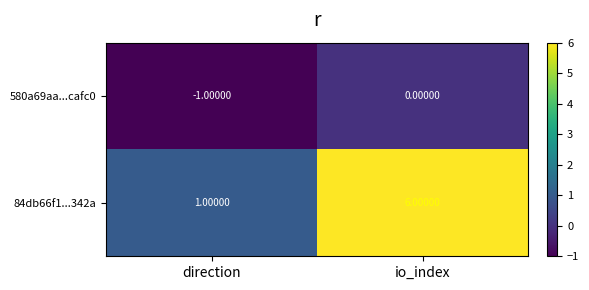

At which label does 84db66f1...342a reach its peak?

io_index